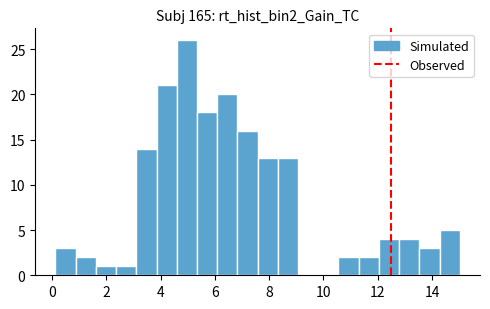

Around what value on the x-axis is the tallest bar? Give the approximate position of its centre, as read against the axis.

5.0